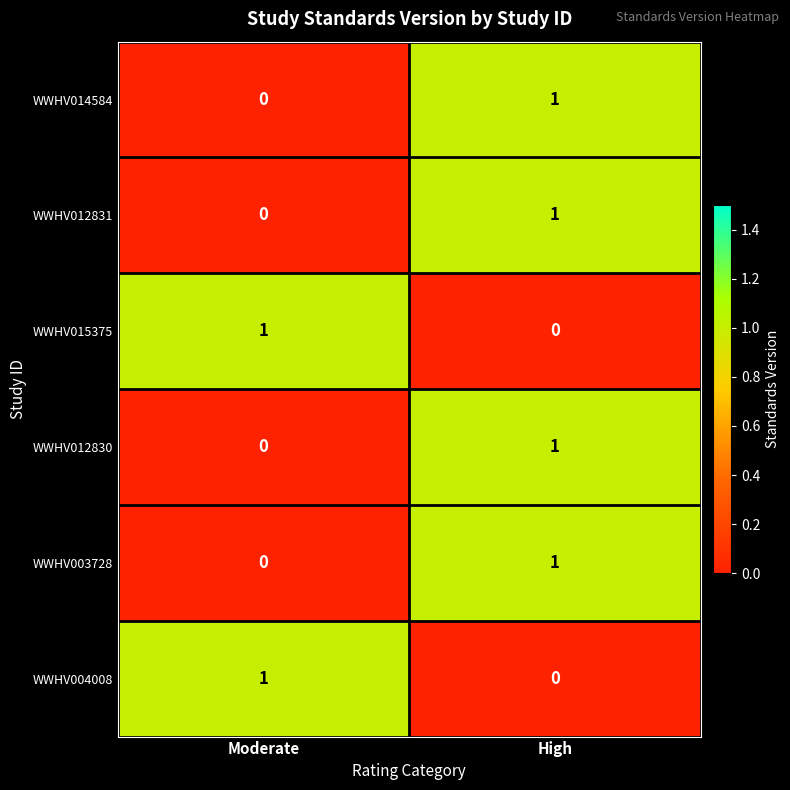

Is the value of WWHV004008 at Moderate greater than the value of WWHV012831 at Moderate?

Yes